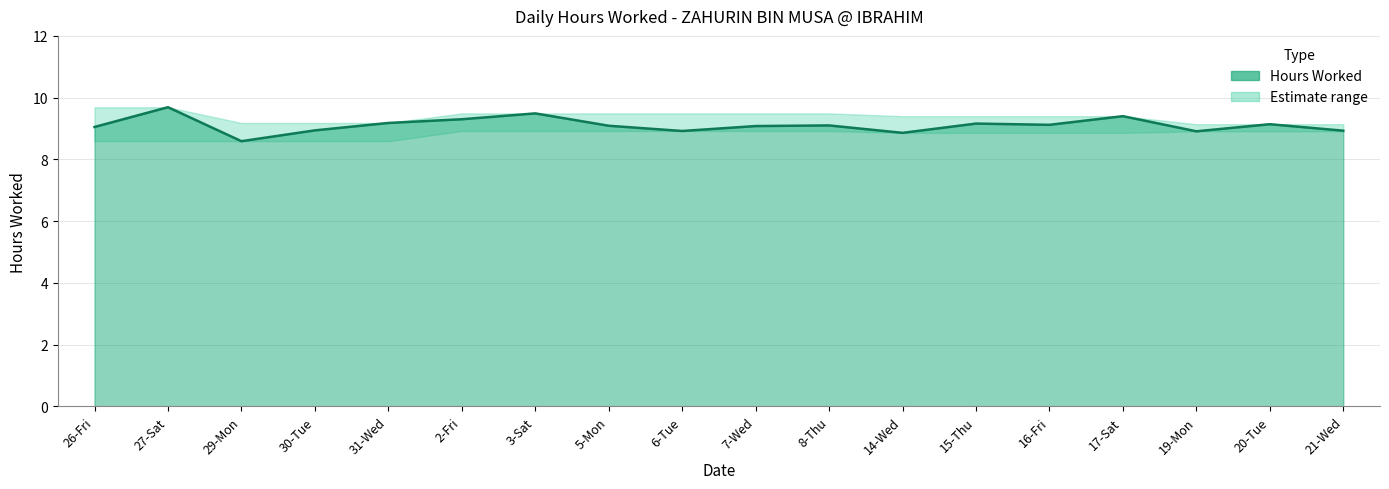

Reading right to left, extract all data points from this chart.

8.9	9.1	8.9	9.4	9.1	9.2	8.9	9.1	9.1	8.9	9.1	9.5	9.3	9.2	8.9	8.6	9.7	9.1